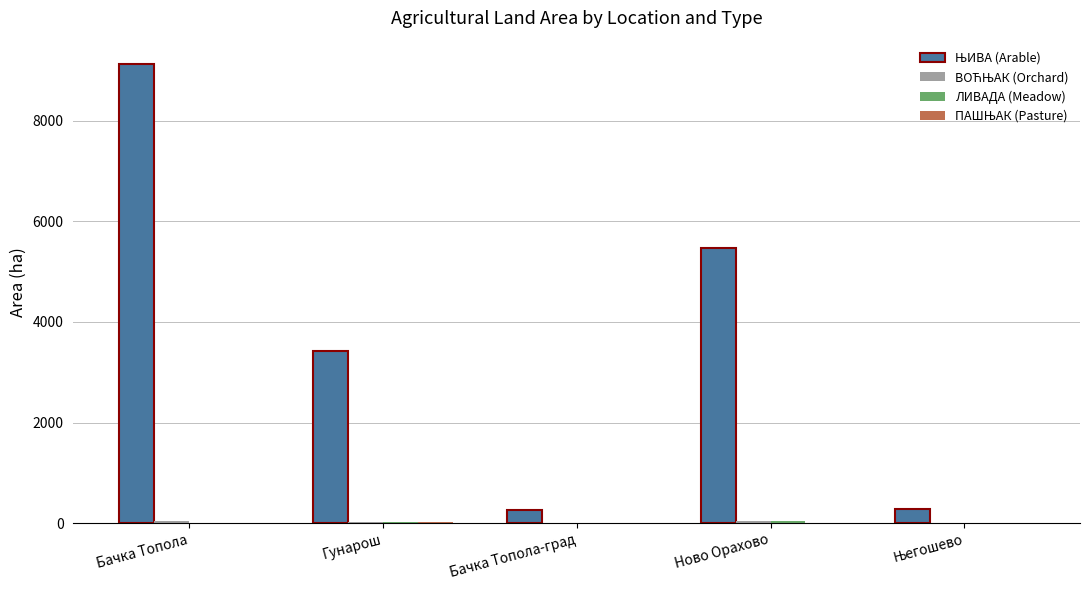

Which label corresponds to the largest value in the chart?

Бачка Топола